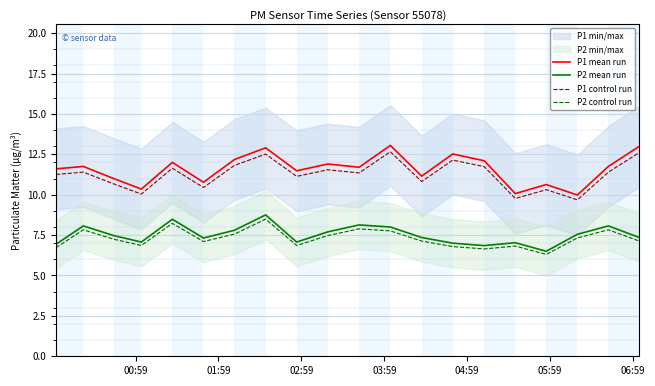

Which series has the widest spread of values?

P1 mean run